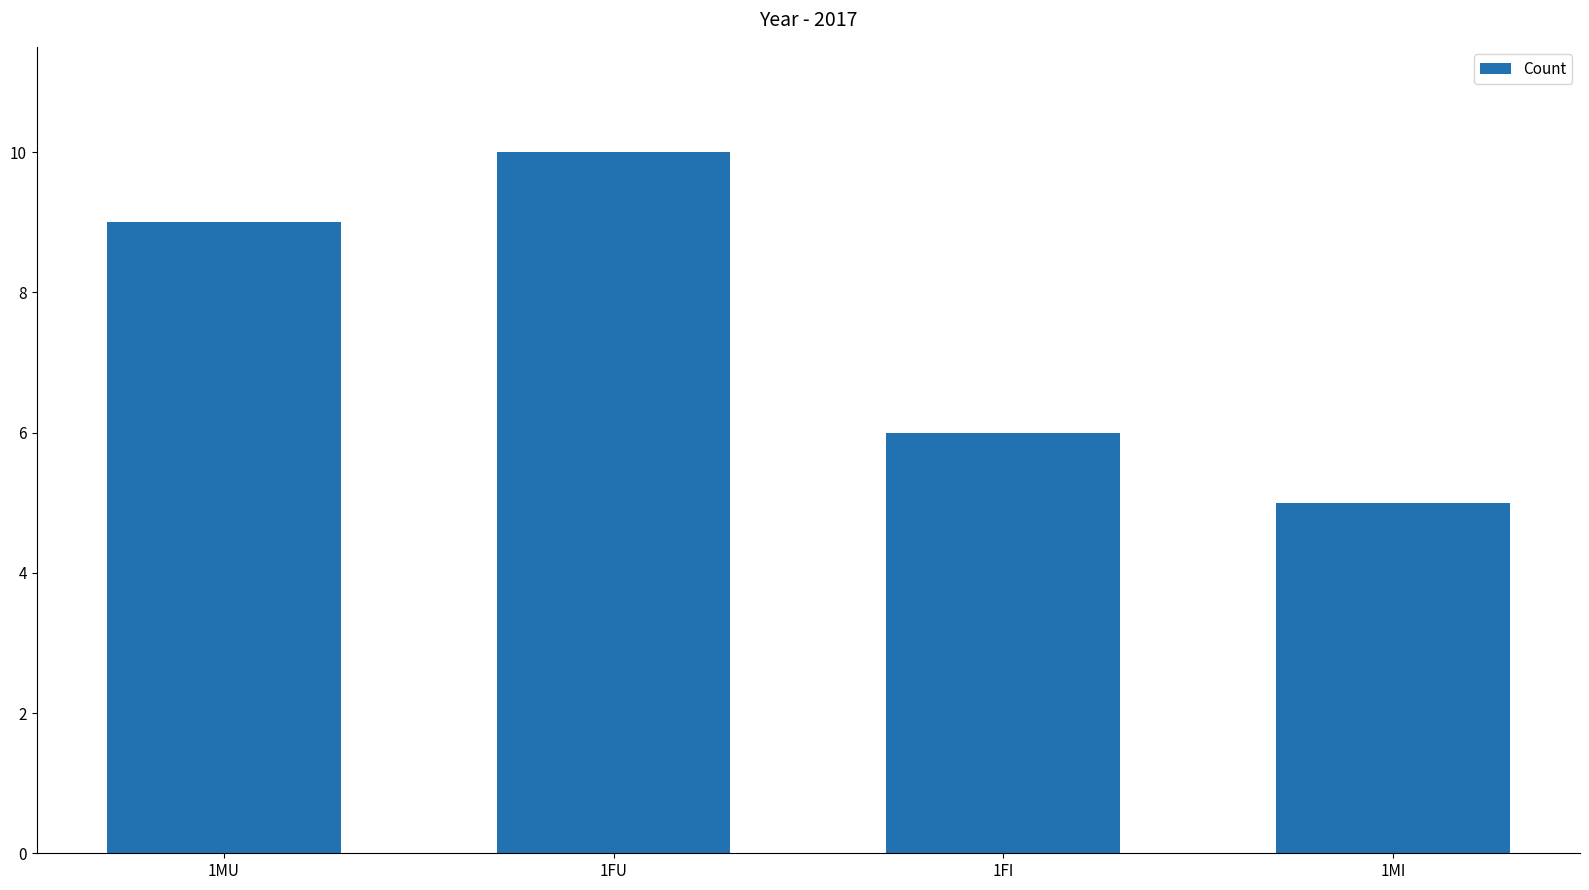

What is the label of the 2nd bar from the left?

1FU